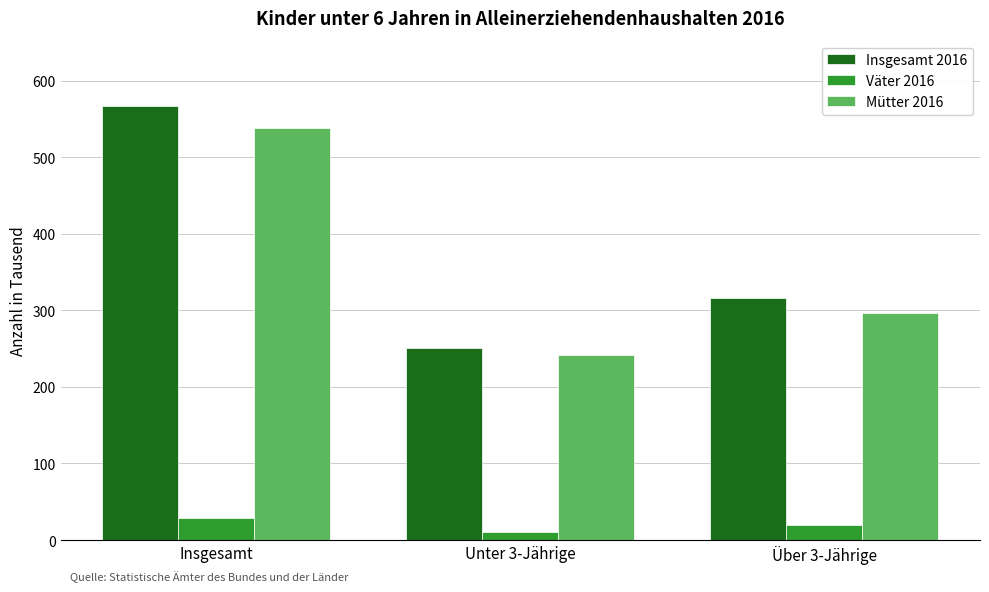

Is it true that Väter 2016 equals 19 at Über 3-Jährige?

True